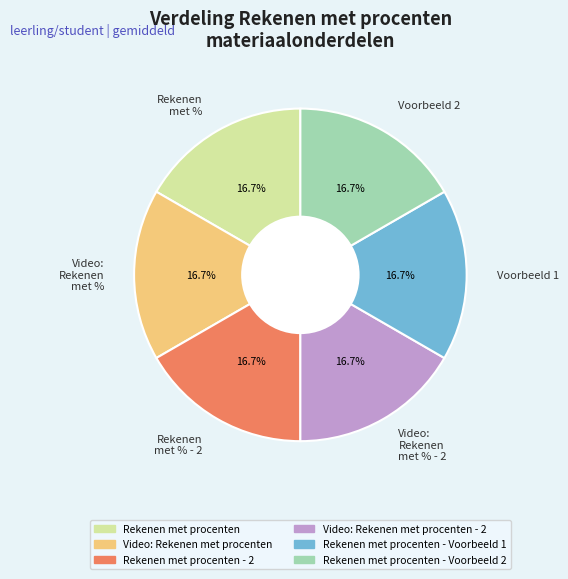

What is the ratio of the value at Voorbeeld 1 to the value at Rekenen met % - 2?

1.0